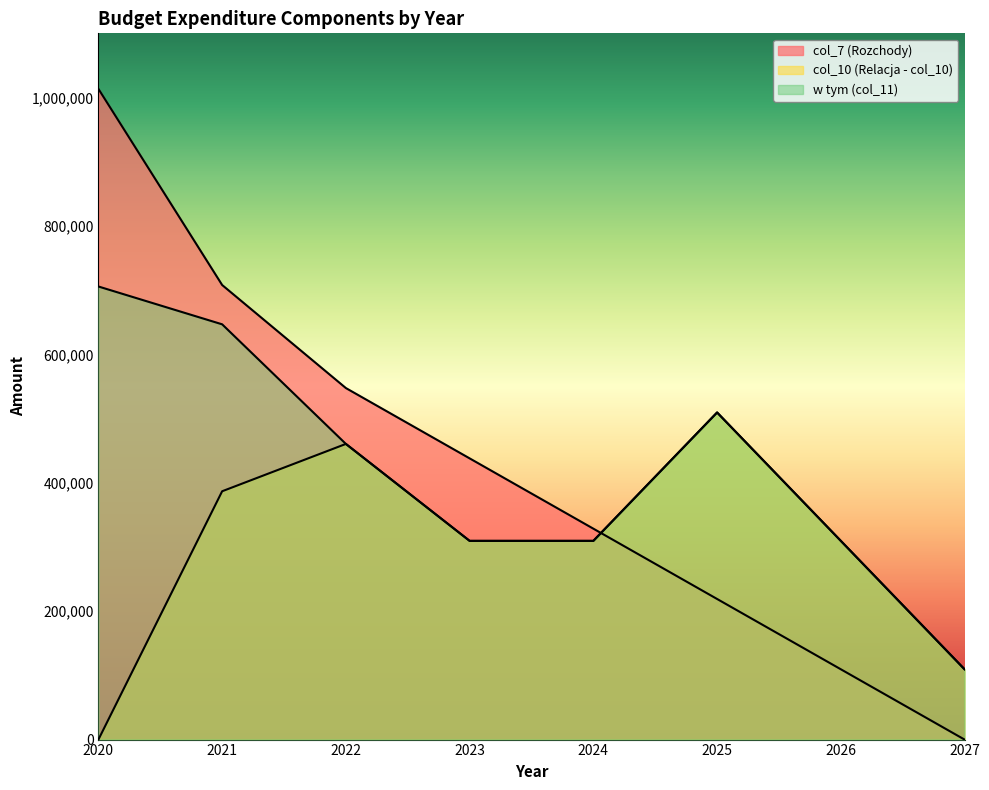

Count the number of data series in this chart.

3